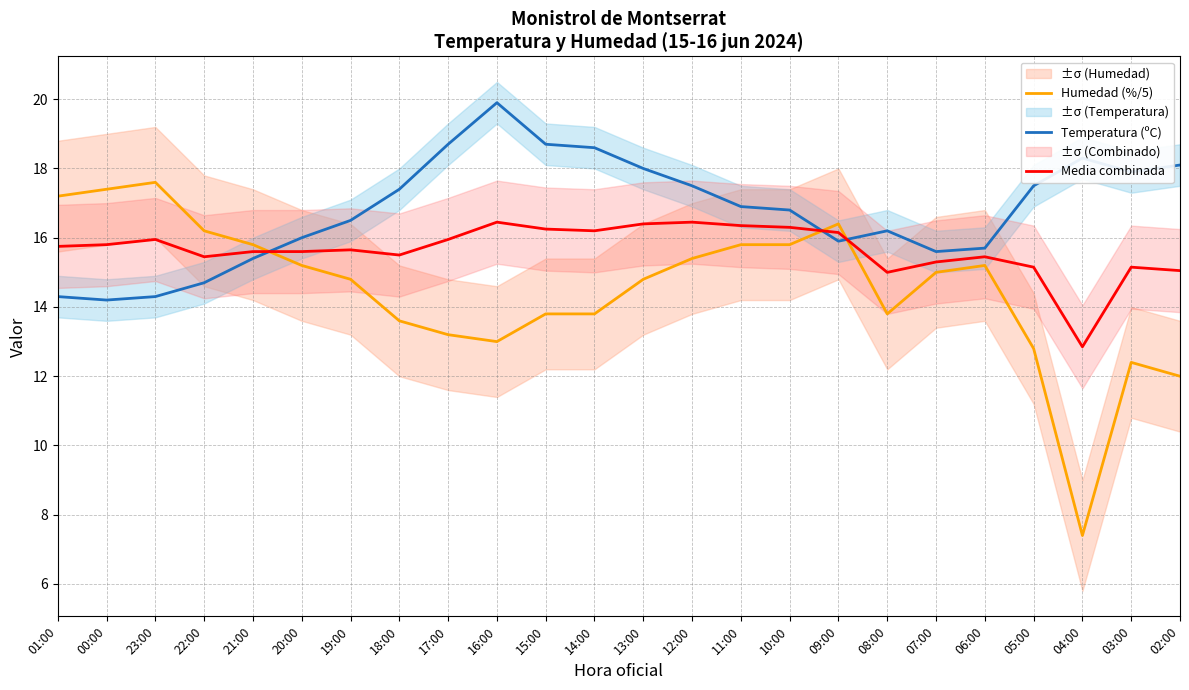

How many data points does each series have?

24